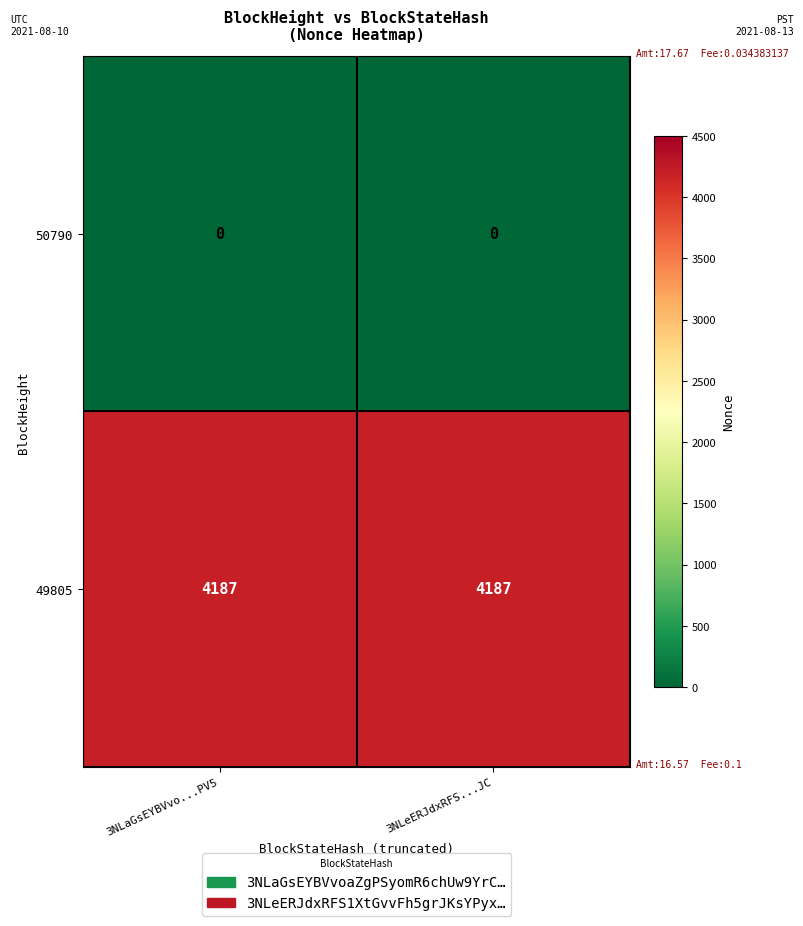

What is the total value across all series at 3NLaGsEYBVvo...PV5?

4187